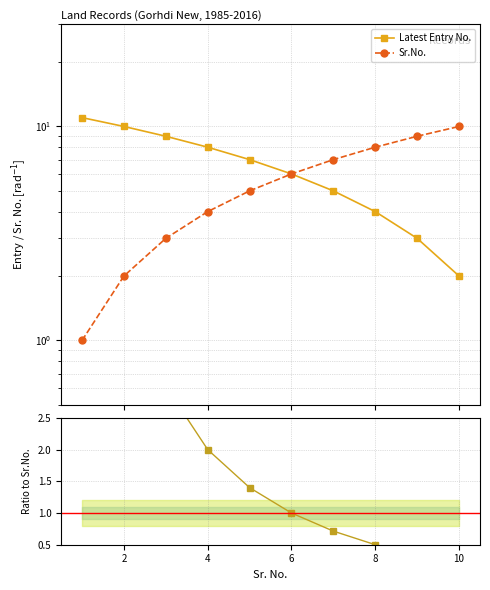

What is the maximum value for Sr.No.?

10.0